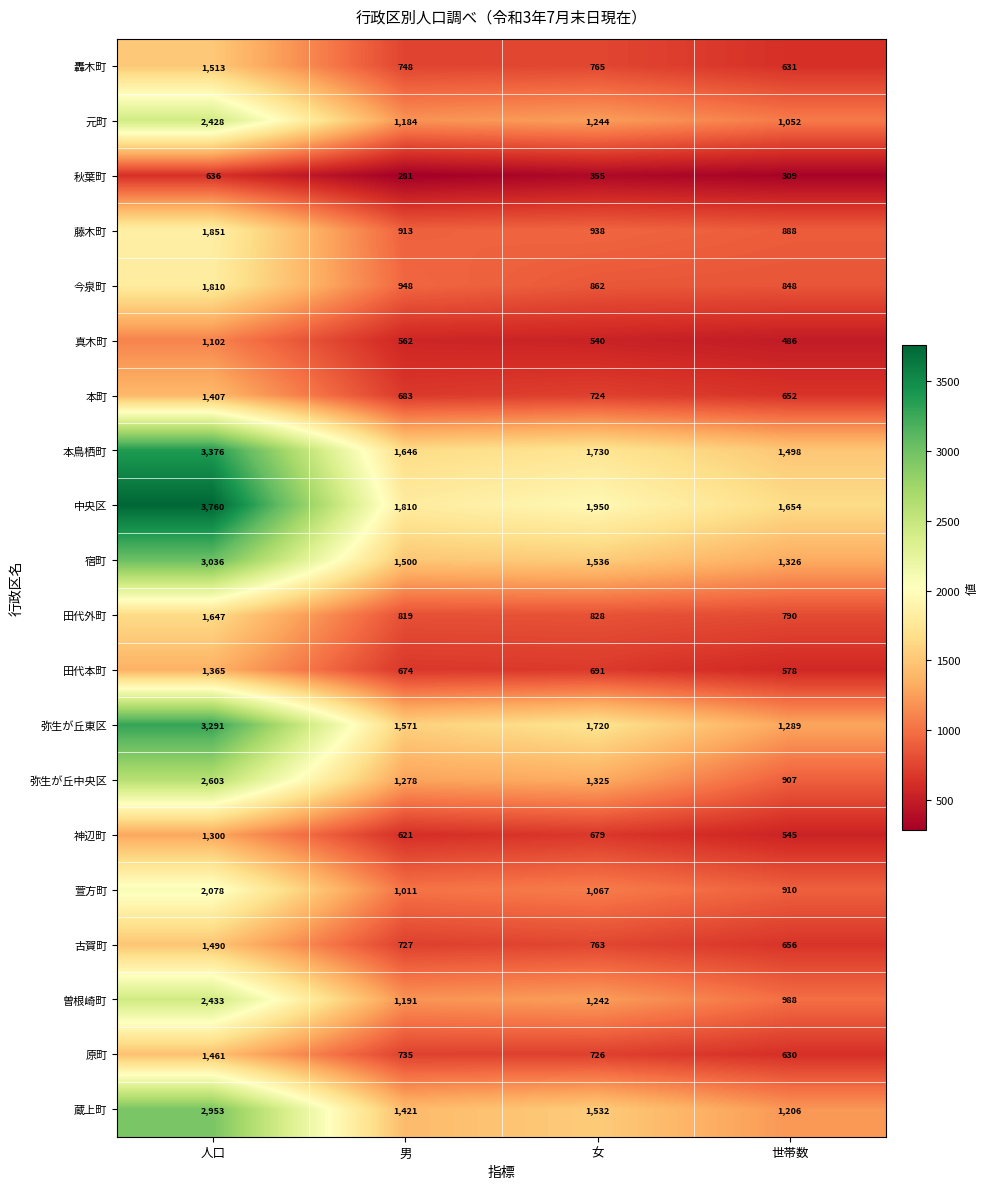

What is the maximum value shown in the chart?

3760